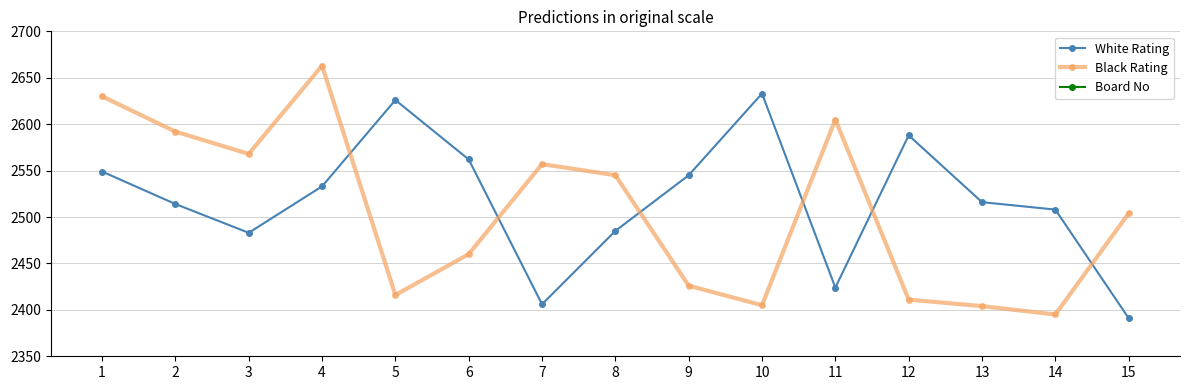

Which series has the widest spread of values?

Black Rating